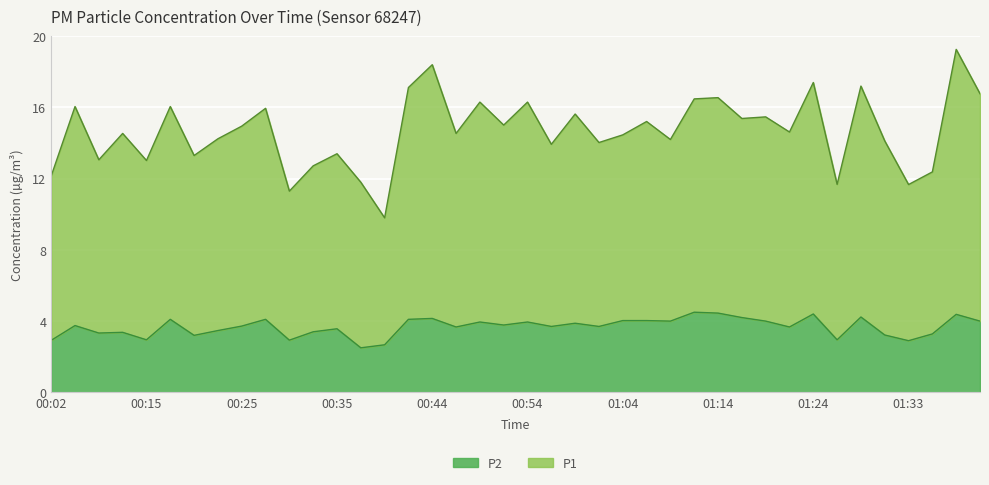

True or false: P2 and P1 cross at least once.

False